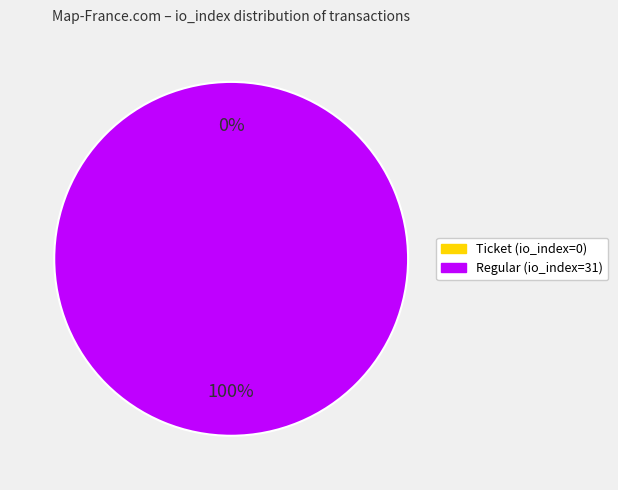

How many slices are in this pie chart?

2